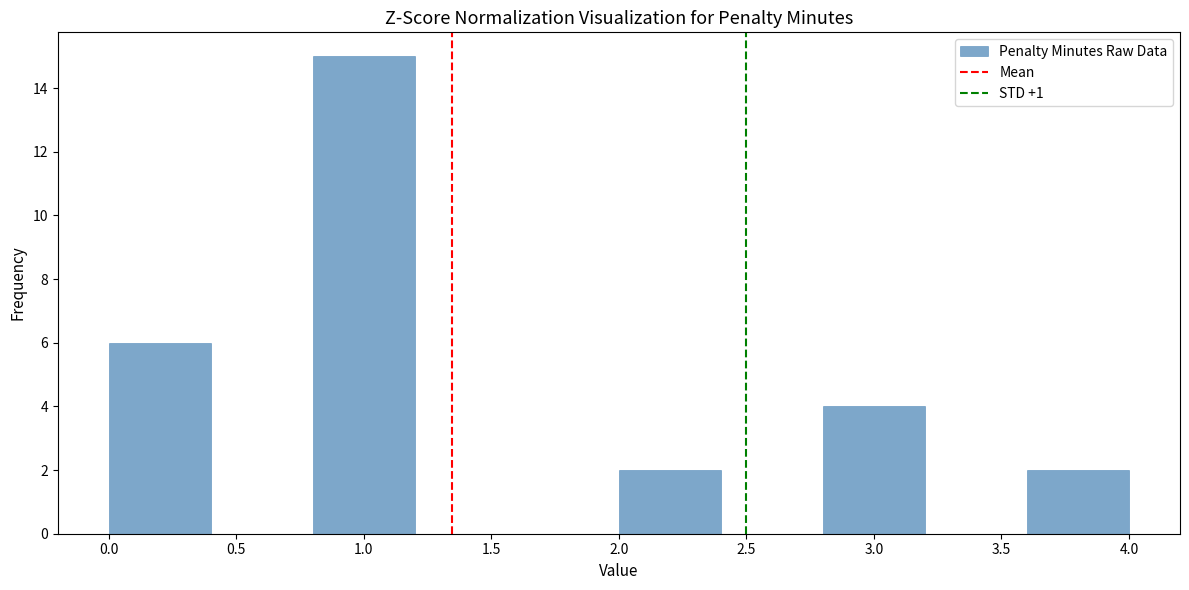

Reading left to right, list every bar in this chart as the range it spans on the x-axis followed by its height. The values are not printed on the chart, so give them approximately, as read against the axis.

0.0 to 0.4: 6
0.4 to 0.8: 0
0.8 to 1.2: 15
1.2 to 1.6: 0
1.6 to 2.0: 0
2.0 to 2.4: 2
2.4 to 2.8: 0
2.8 to 3.2: 4
3.2 to 3.6: 0
3.6 to 4.0: 2